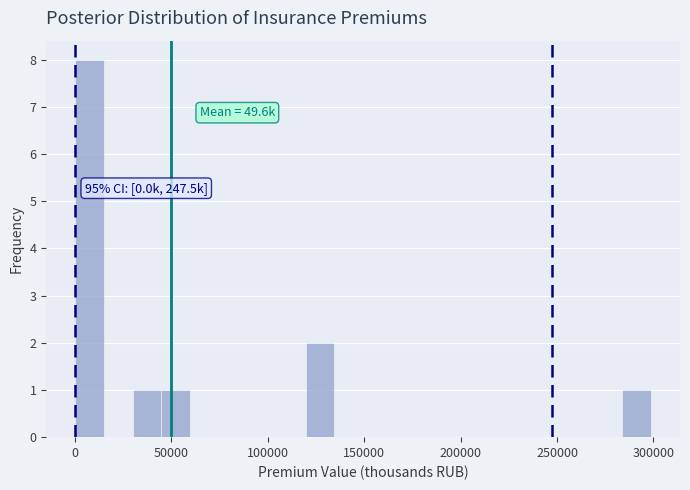

Read against the x-axis, roughly where is the centre of the tallest bar?

5000